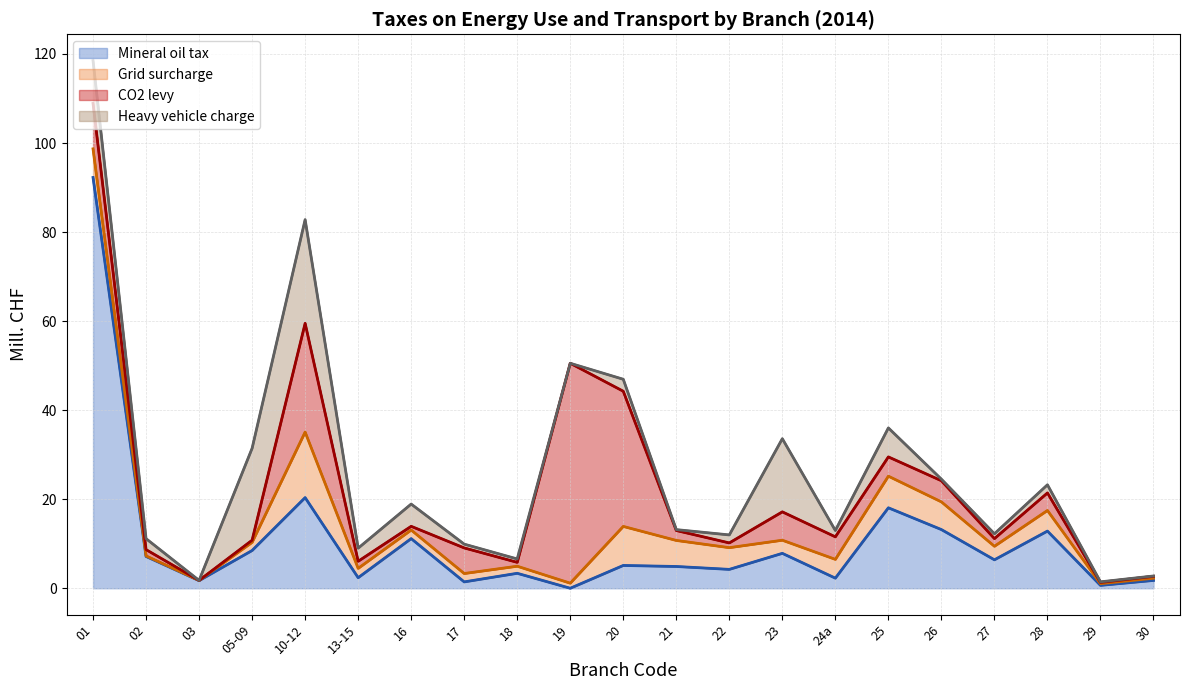

How many lines are shown in the chart?

4